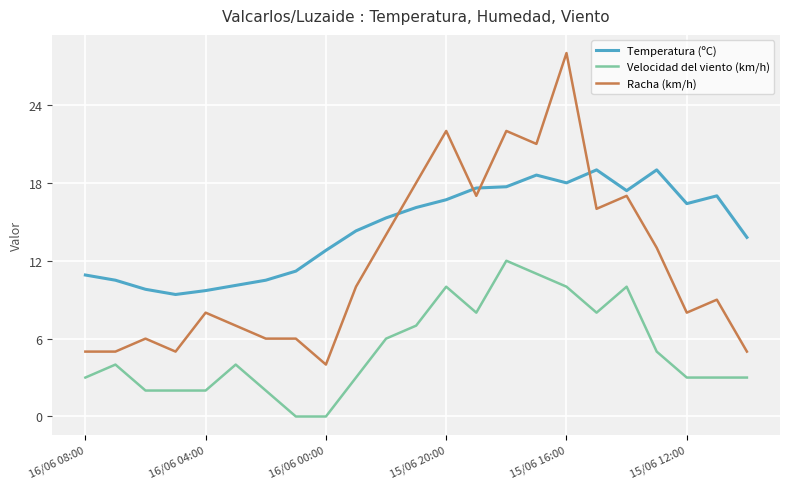

What is the difference between the maximum and minimum values in the Velocidad del viento (km/h) series?

12.0